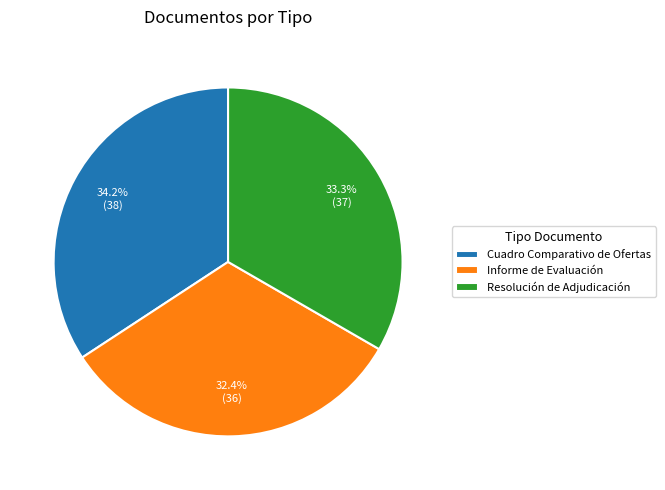

How many segments does this pie chart have?

3